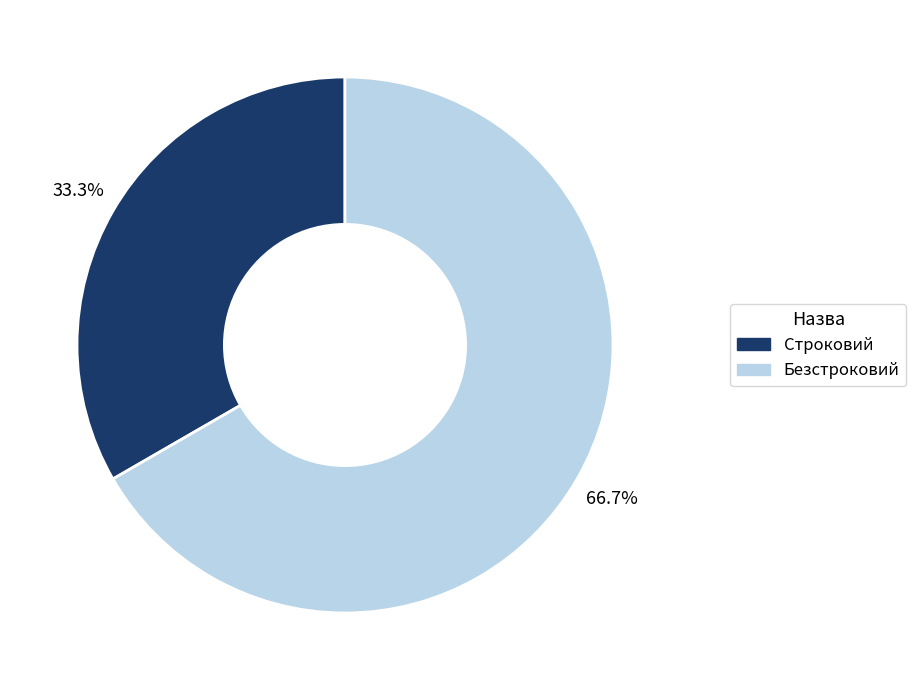

The Безстроковий slice represents 73% of the pie. True or false?

False